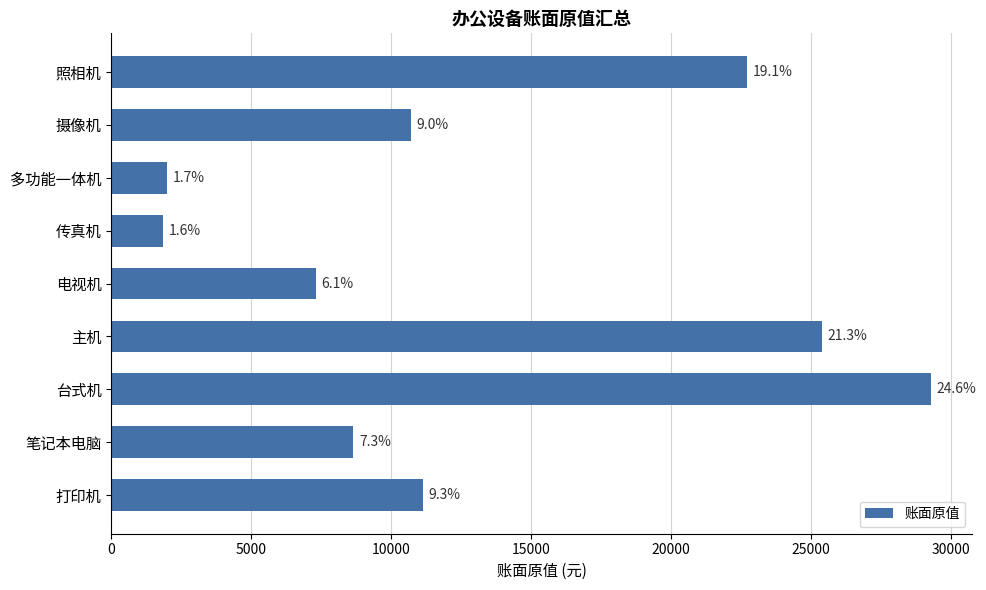

Are the bars horizontal?

Yes